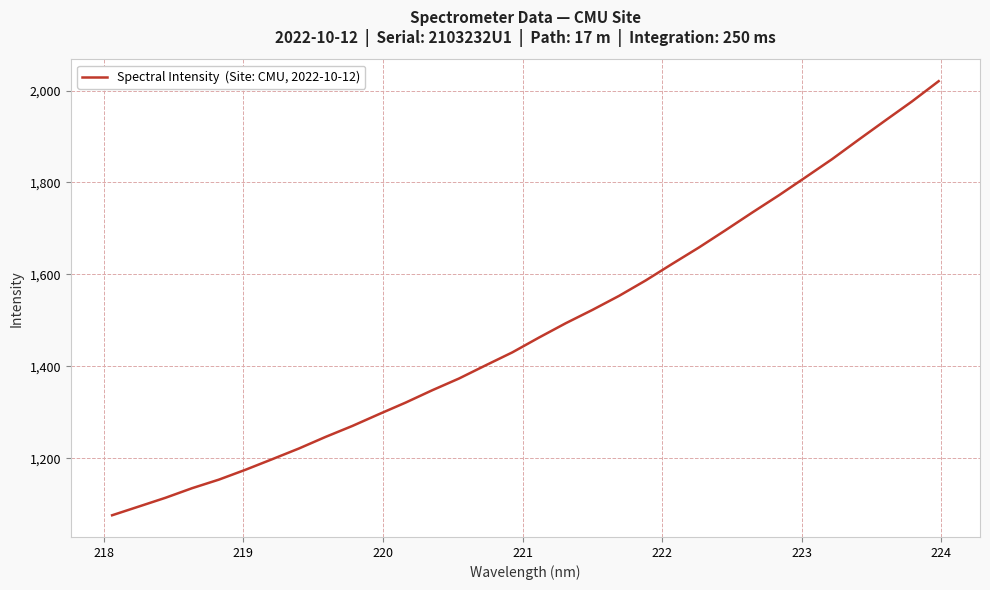

What is the difference between the maximum and minimum values?

944.7